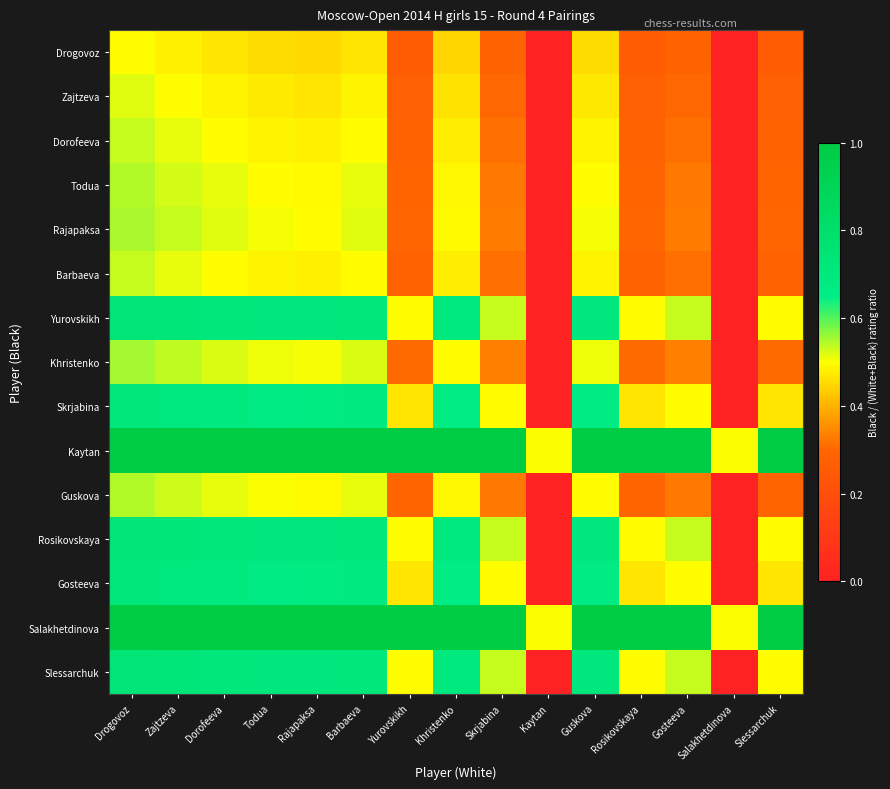

At how many categories does at least one series exceed 0?

15